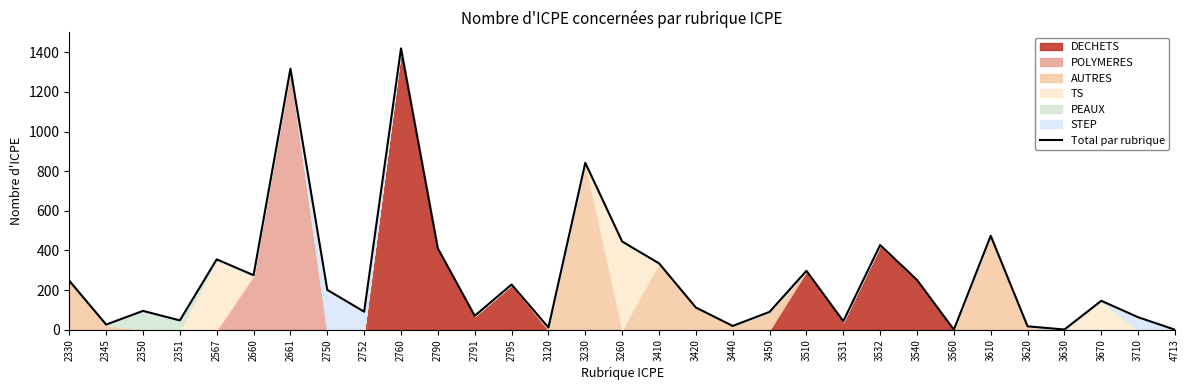

The Total par rubrique series shows 88 at 3510. True or false?

False